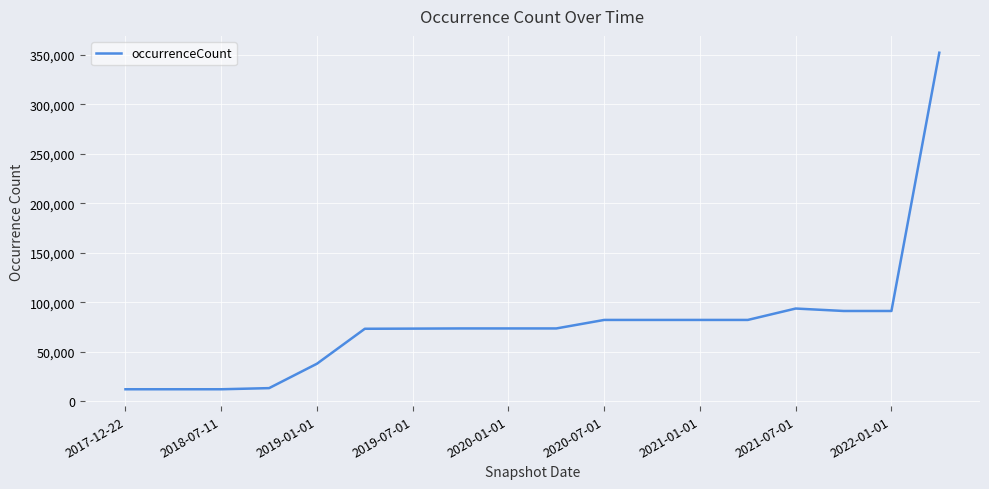

Is this an area chart (filled region under the line)?

No